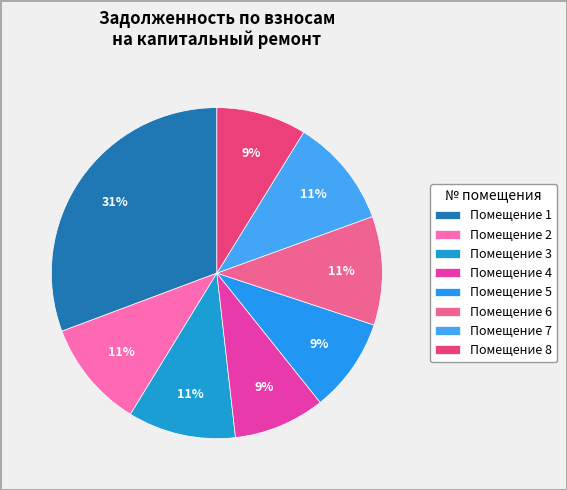

How many segments does this pie chart have?

8